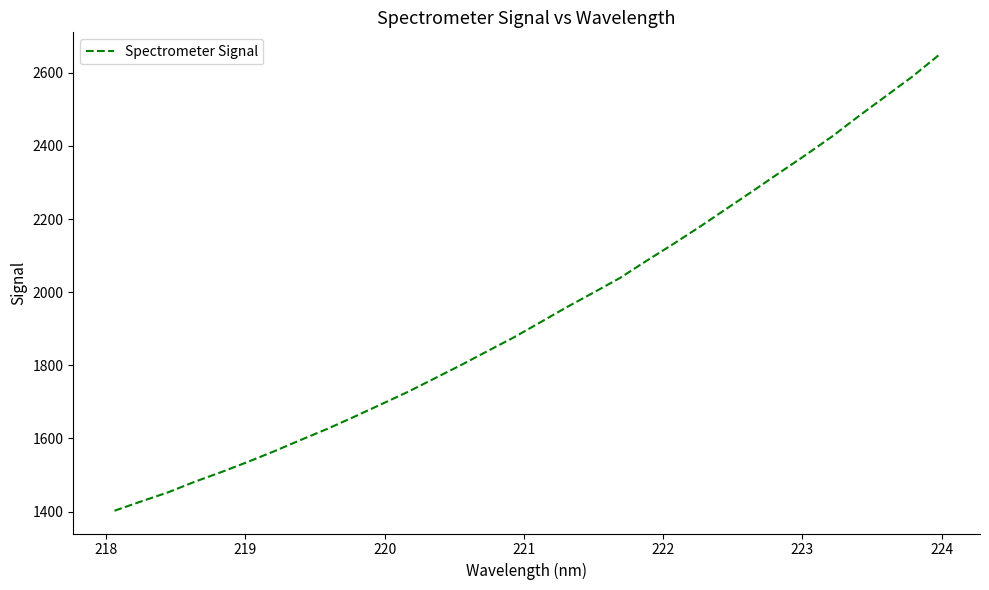

What is the smallest value displayed?

1402.3